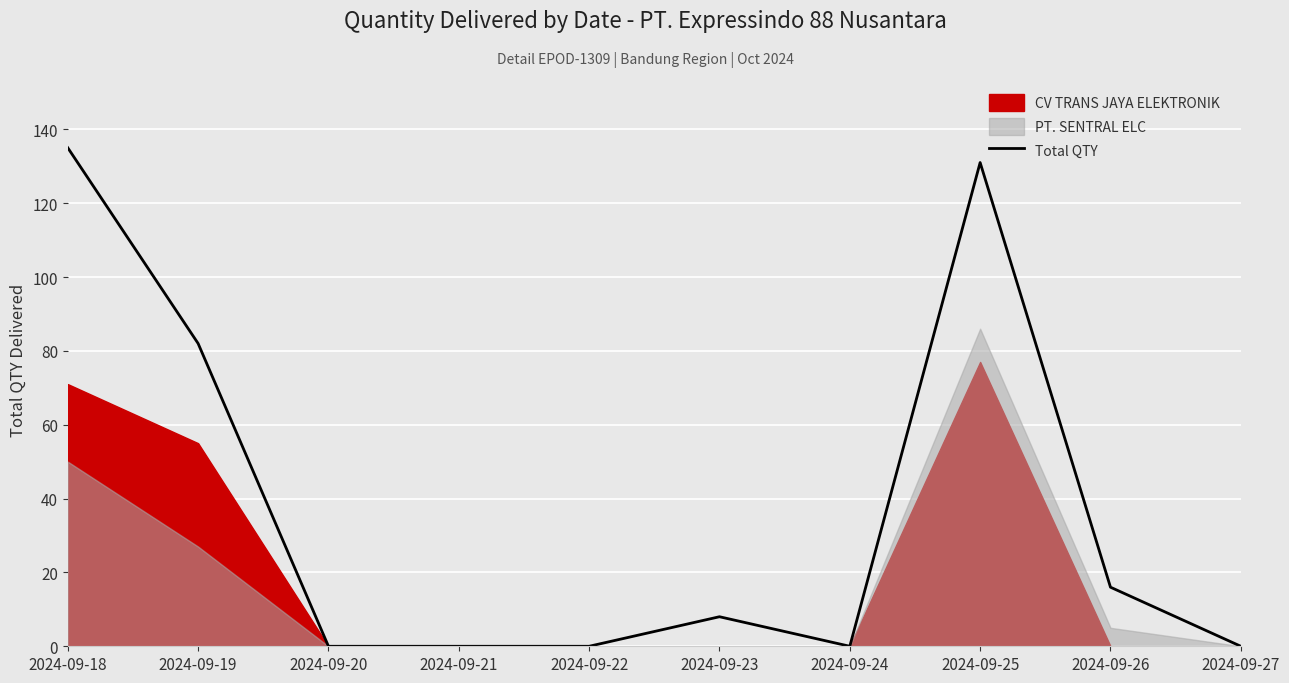

Count the number of values greater than 8.

4